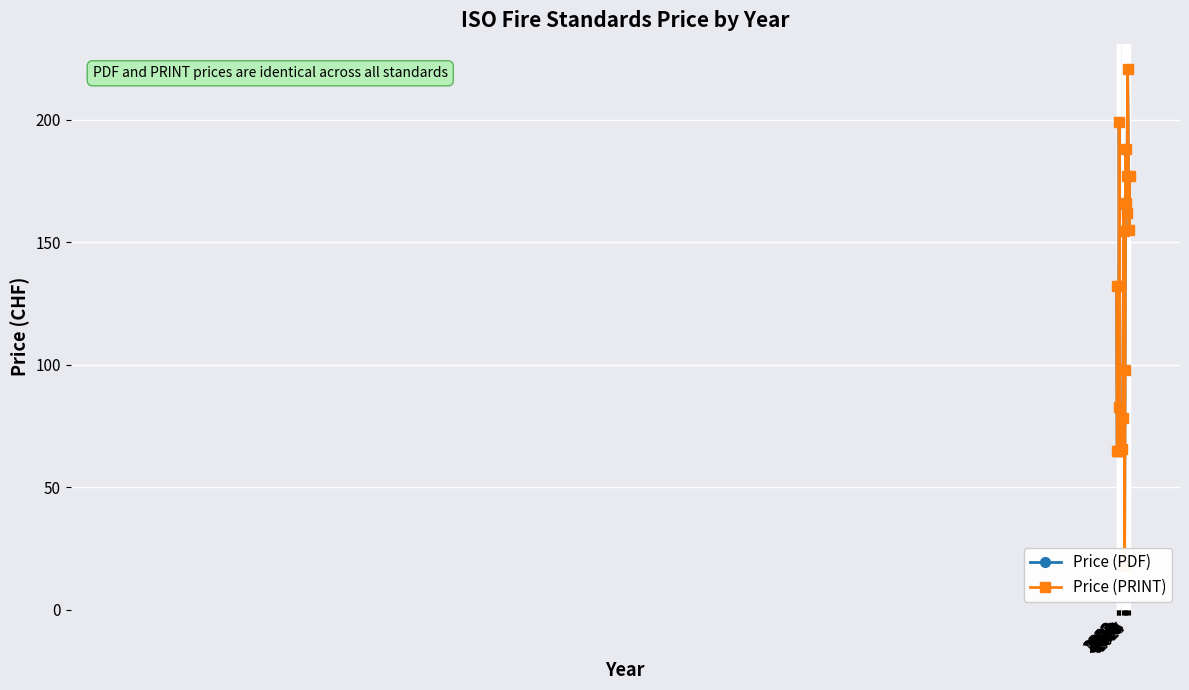

Where is the first local maximum for Price (PRINT)?

2004